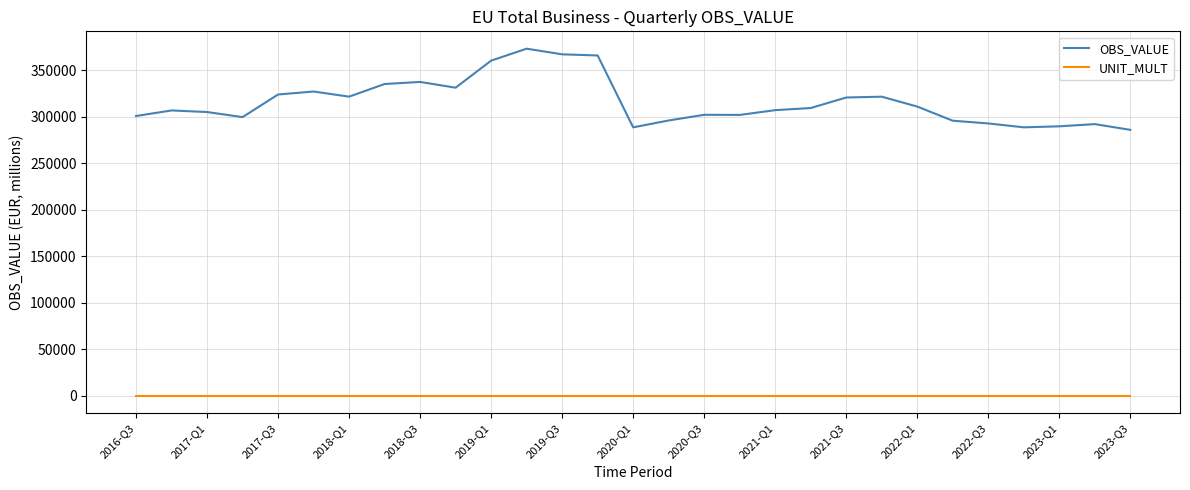

Which series has the largest total across all categories?

OBS_VALUE